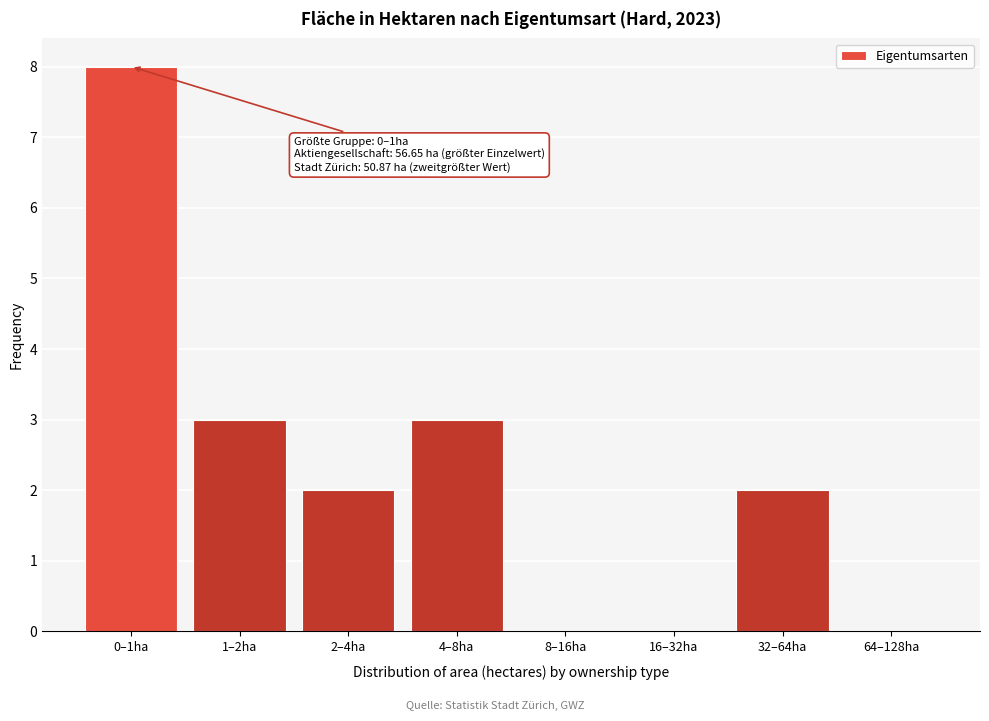

Reading left to right, transcribe all the data shown in this chart.

0–1ha=8	1–2ha=3	2–4ha=2	4–8ha=3	8–16ha=0	16–32ha=0	32–64ha=2	64–128ha=0